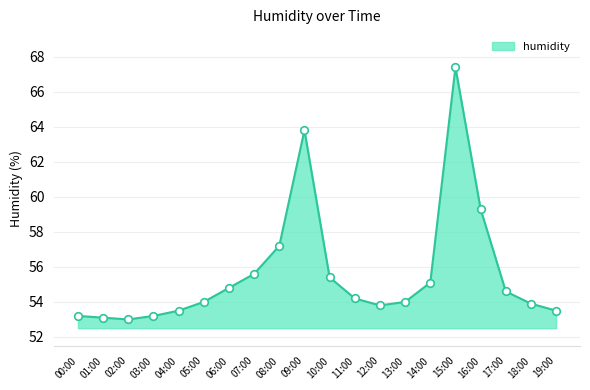

Which has a higher value, 15:00 or 13:00?

15:00